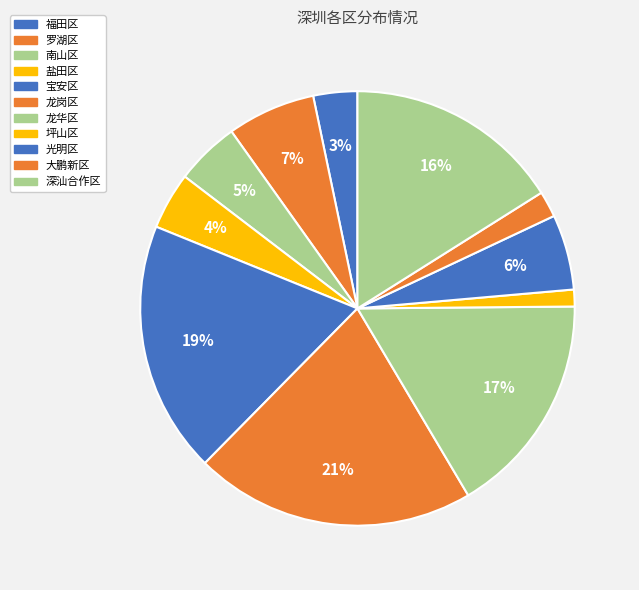

How many segments does this pie chart have?

11